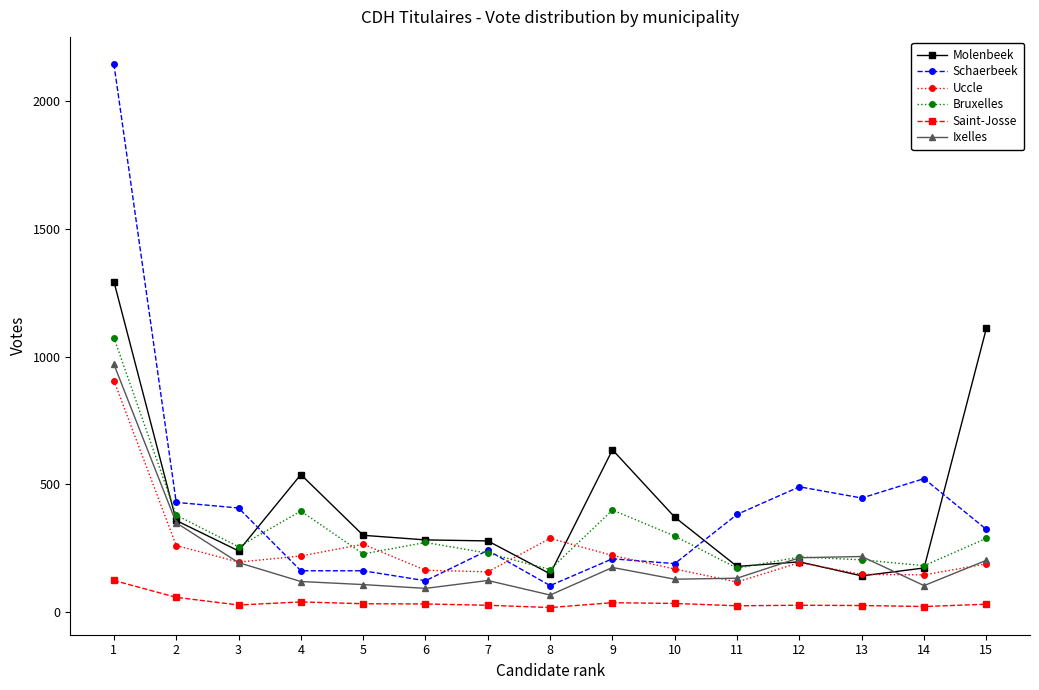

After their last crossing, which series has the higher values: Molenbeek or Schaerbeek?

Molenbeek